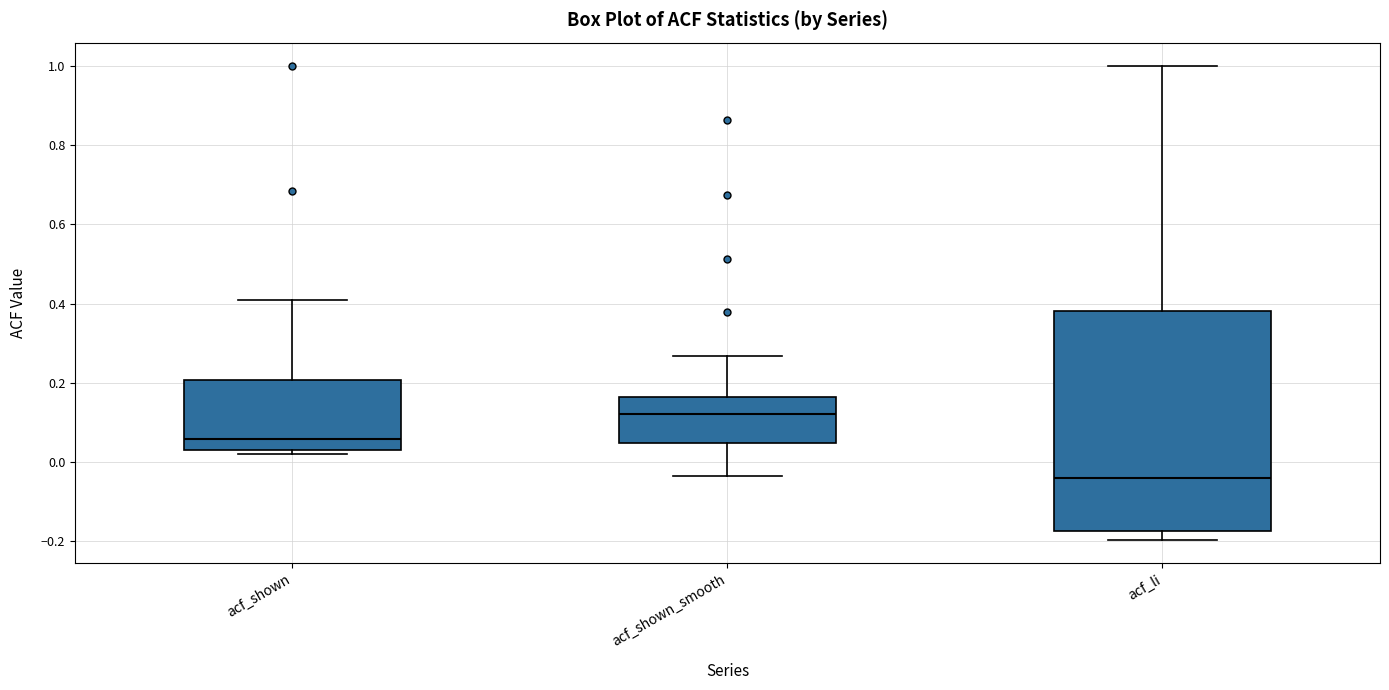

Reading left to right, read every box against the y-axis: the position of its median line, the range the box covers, and the ends of its whiskers. The values are not printed on the chart, so give them approximately, as read against the axis.

acf_shown: median 0.06, box 0.02 to 0.20, whiskers 0.02 (just below the box's lower edge) to 0.40
acf_shown_smooth: median 0.12, box 0.04 to 0.16, whiskers -0.04 to 0.26
acf_li: median -0.04, box -0.18 to 0.38, whiskers -0.20 to 1.00